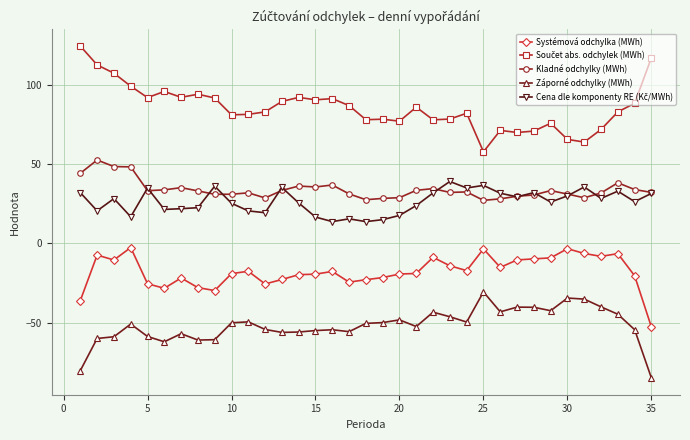

What is the minimum value for Systémová odchylka (MWh)?

-52.9